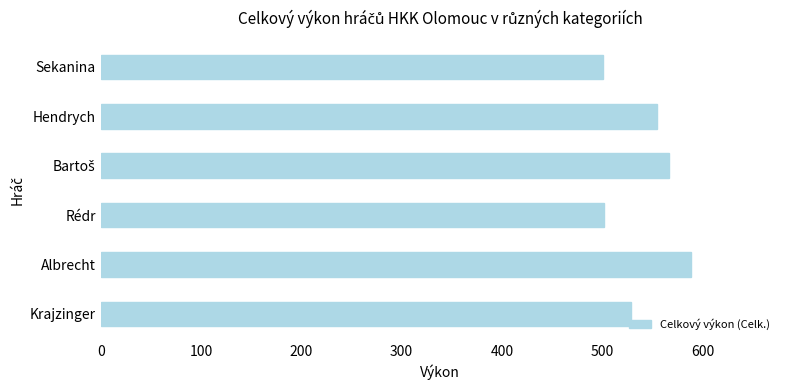

At which category does the chart reach its peak across all series?

Albrecht